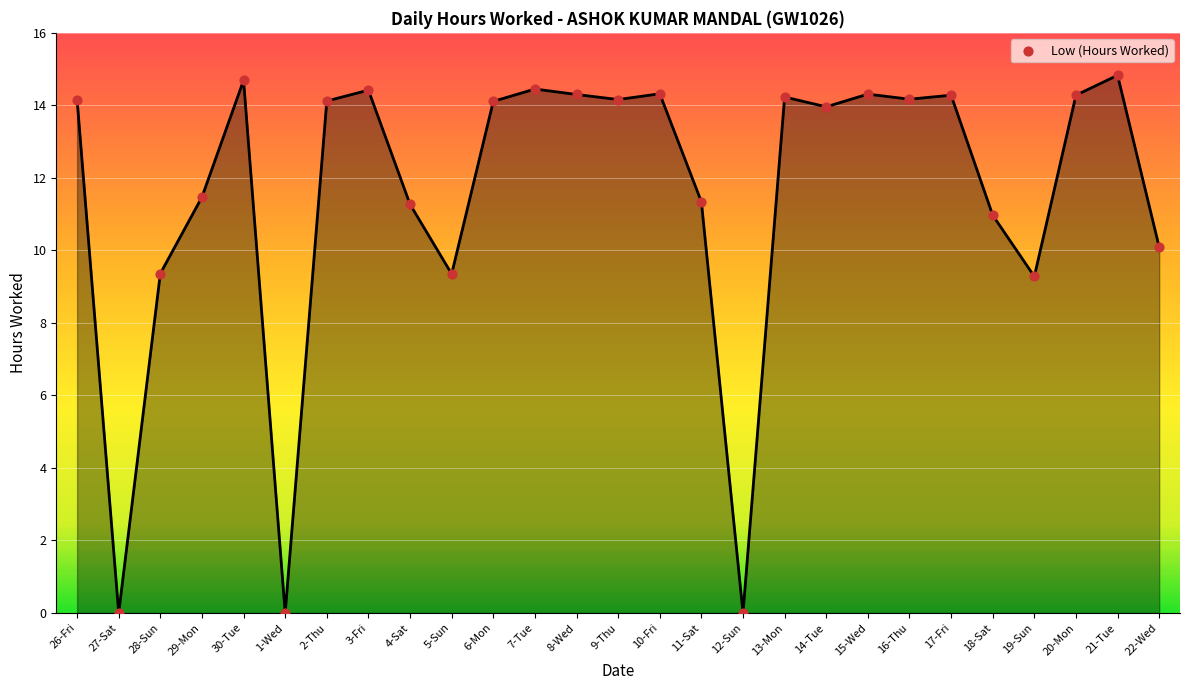

What is the ratio of the value at 7-Tue to the value at 30-Tue?

1.0